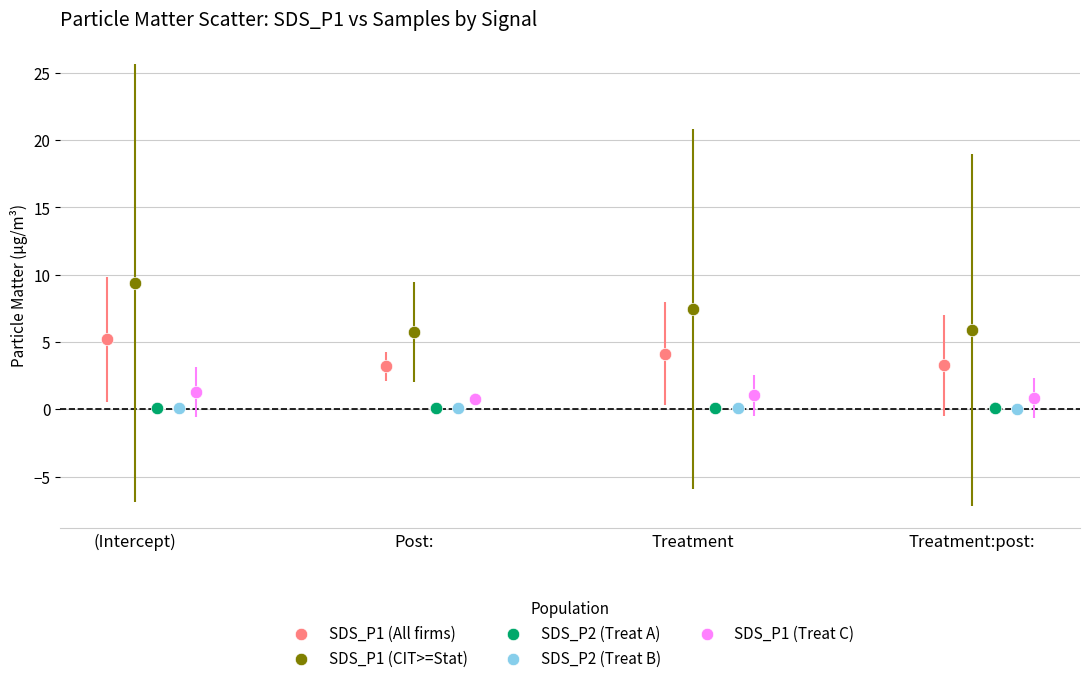

What are all the series names shown in the legend?

SDS_P1 (All firms), SDS_P1 (CIT>=Stat), SDS_P2 (Treat A), SDS_P2 (Treat B), SDS_P1 (Treat C)